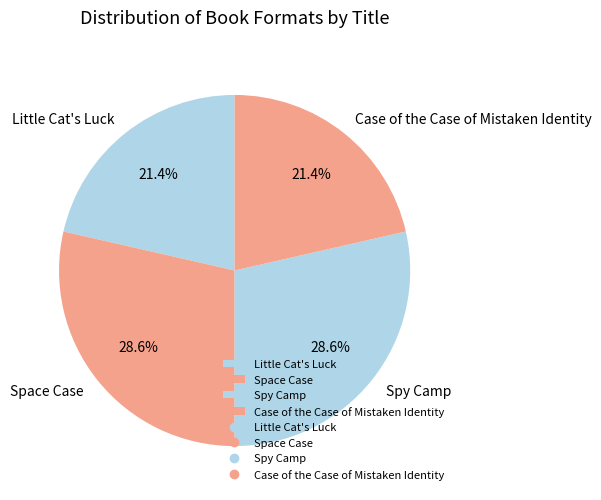

How many slices are in this pie chart?

4